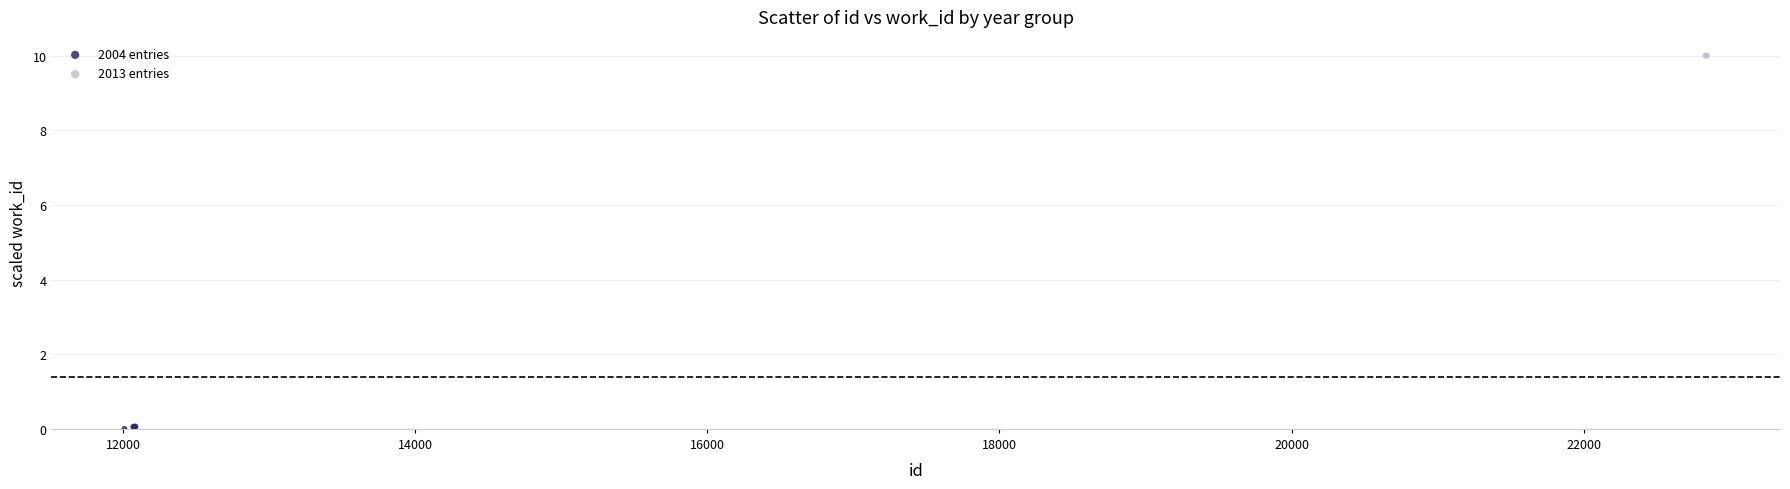

Which series contains the lowest Y value?

2004 entries